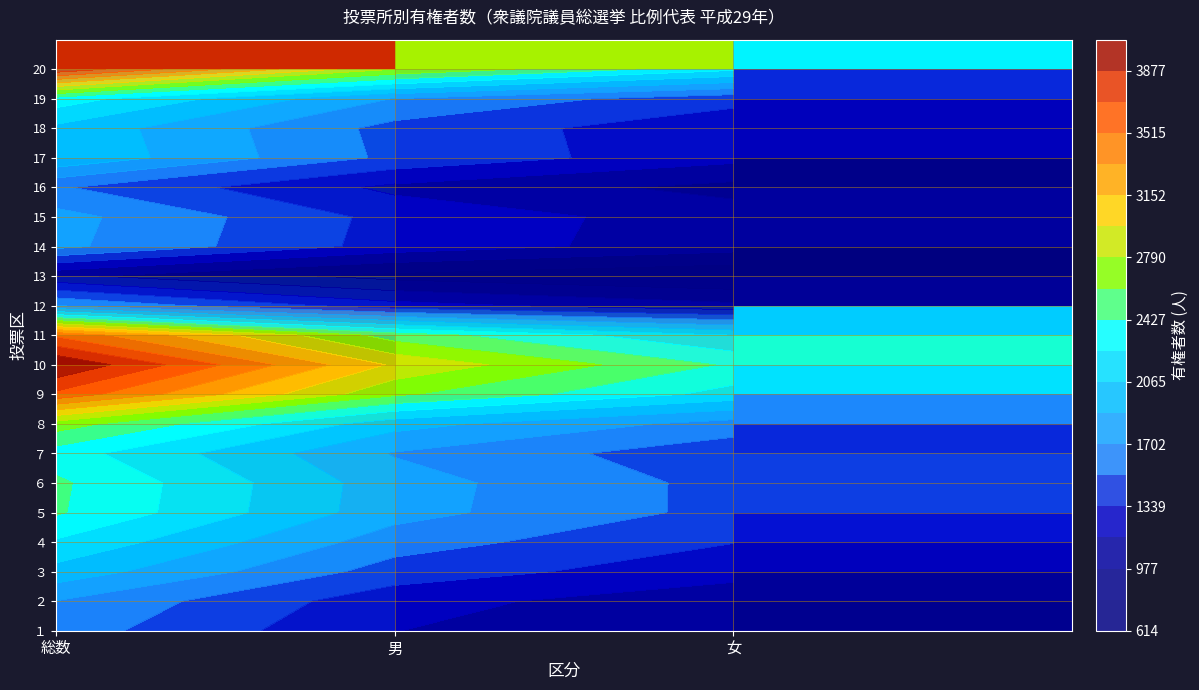

How many data points does each series have?

3